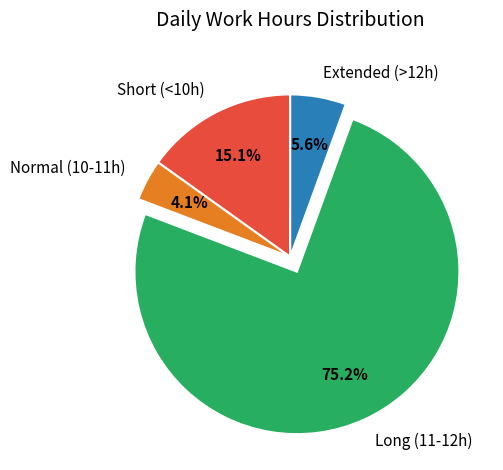

What is the ratio of the value at Long (11-12h) to the value at Short (<10h)?

5.0